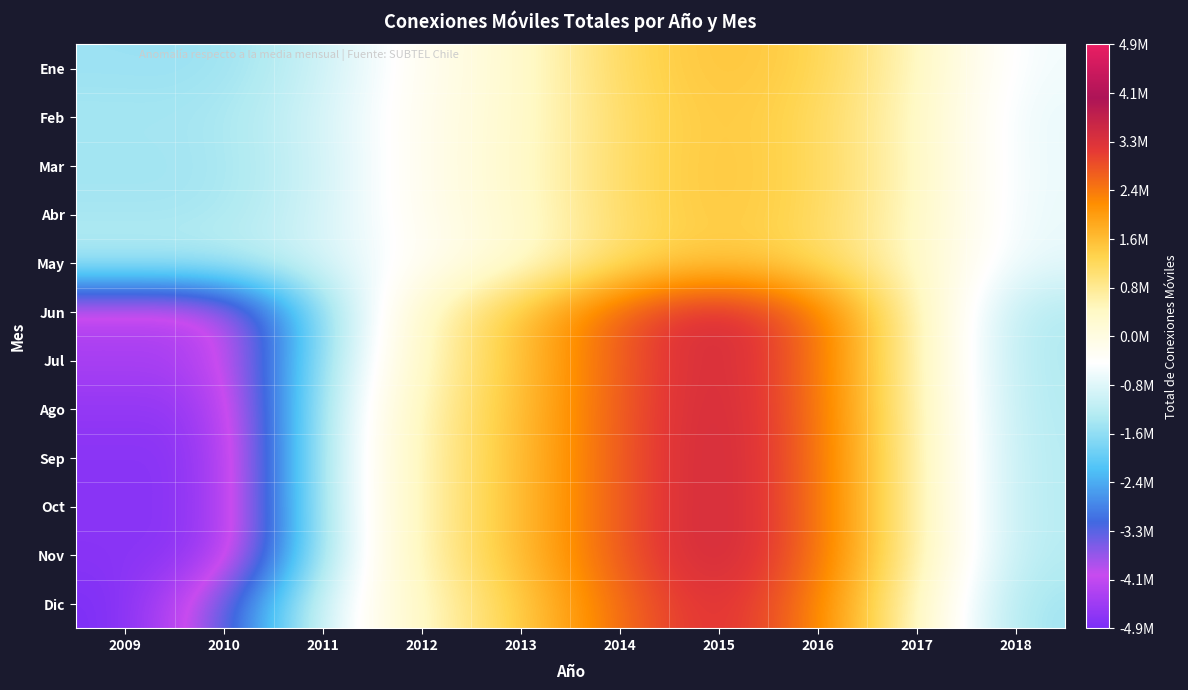

At which category is the sum across all series the highest?

2015